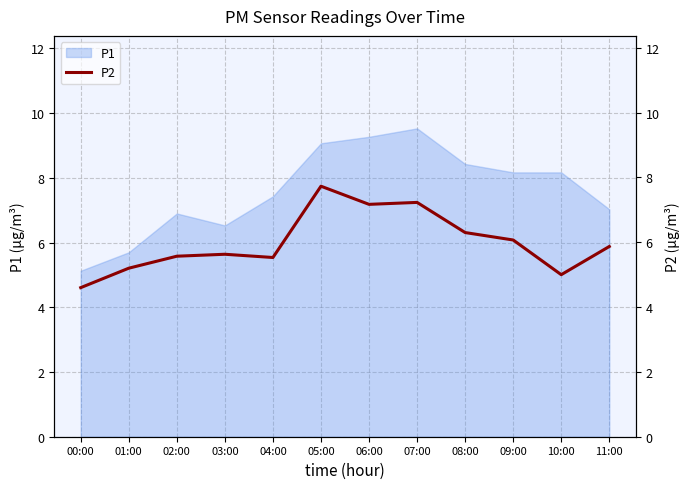

How many interior local valleys (lower than both neighbors) does the data have?

3